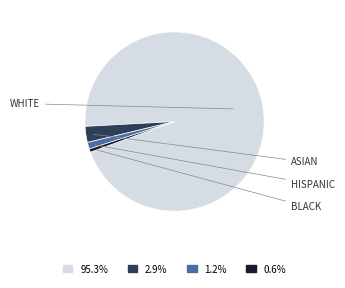

Is there any slice that represents more than half of the pie?

Yes